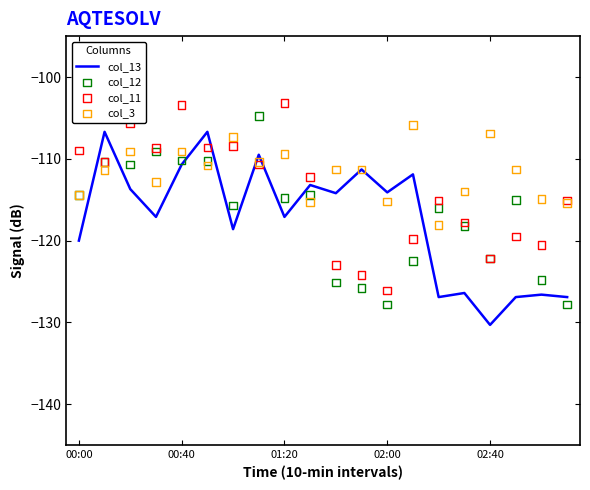

What are all the series names shown in the legend?

col_13, col_12, col_11, col_3